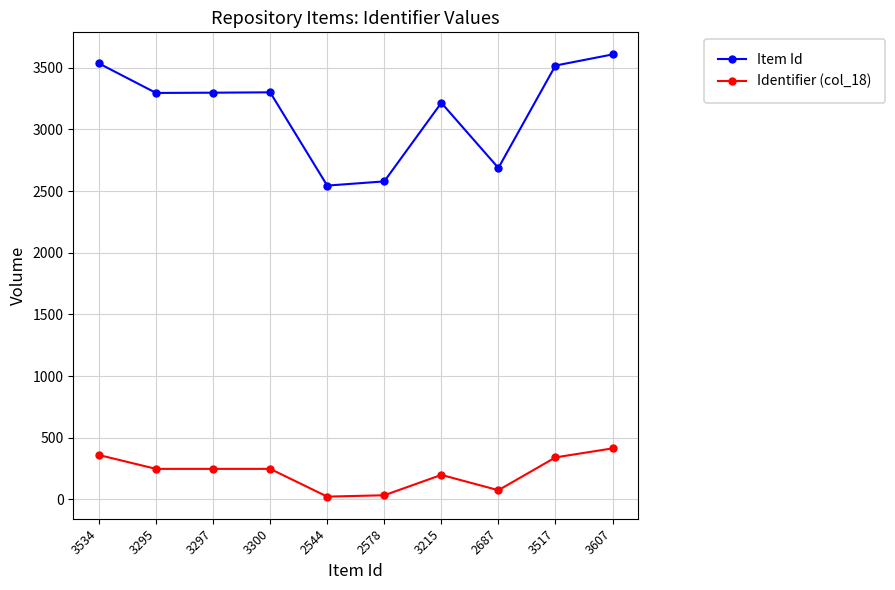

List the series in order of their peak value, highest first.

Item Id, Identifier (col_18)